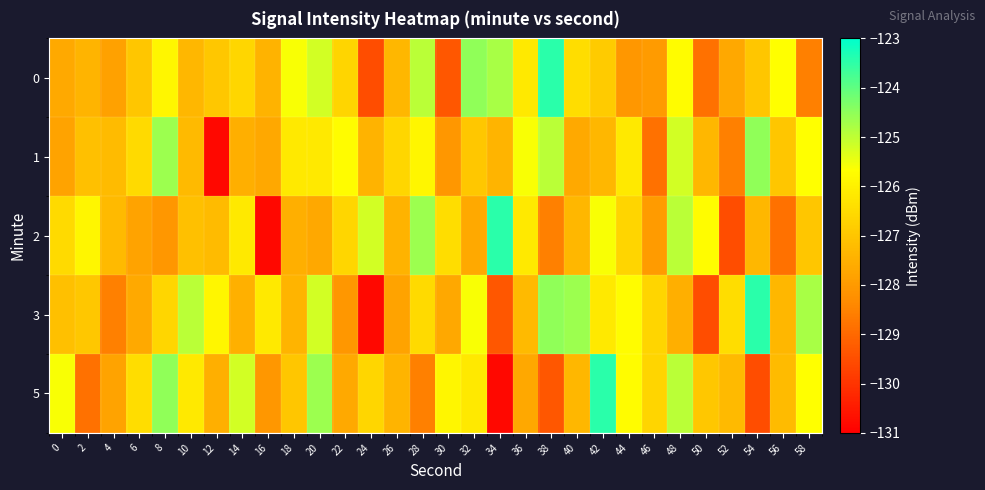

Which series changed the most between 24 and 44?

3